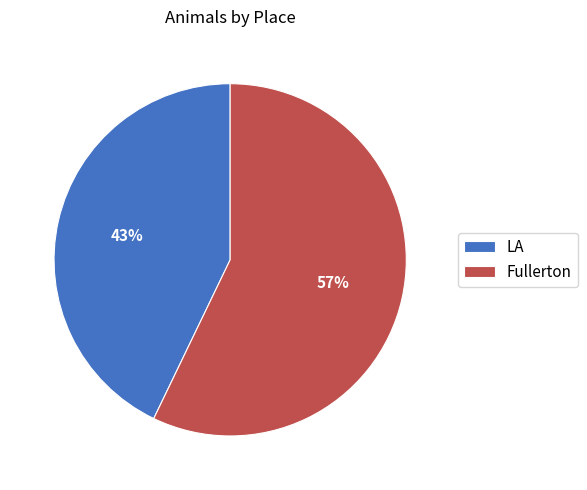

What percentage is the Fullerton slice, to the nearest percent?

57%